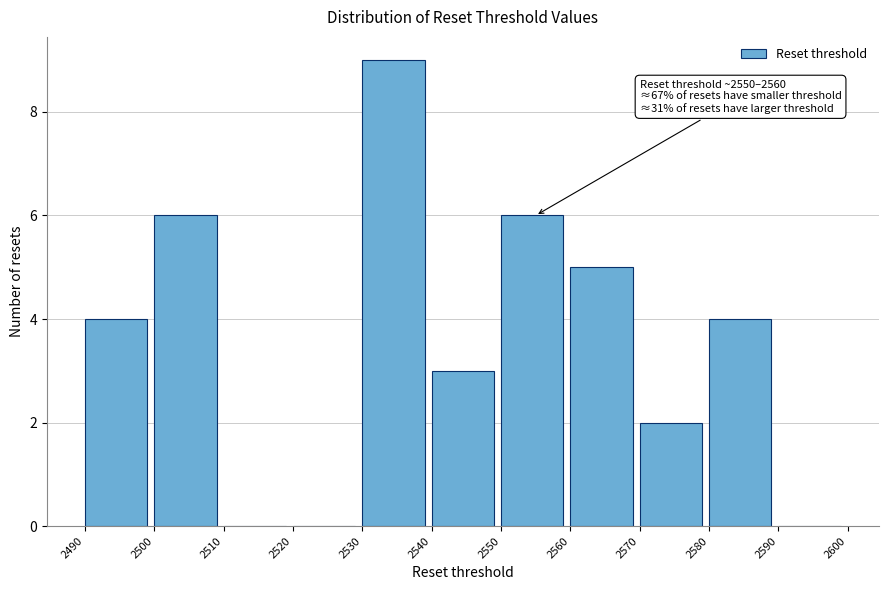

Which range on the x-axis has the tallest bar?

2530 to 2540